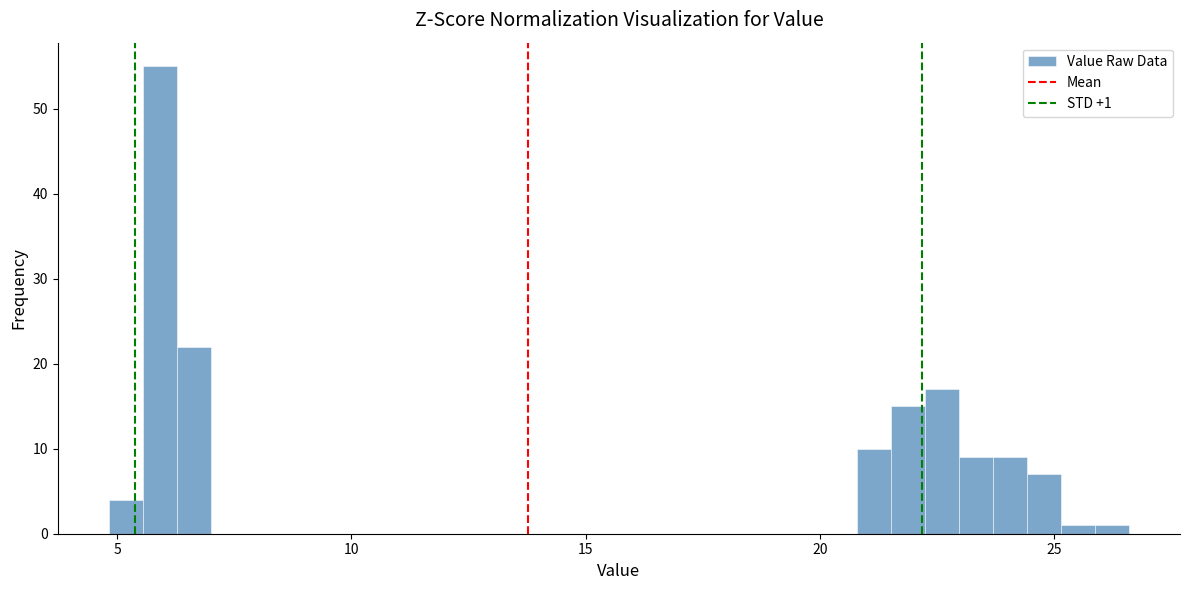

Around what value on the x-axis is the tallest bar? Give the approximate position of its centre, as read against the axis.

6.0